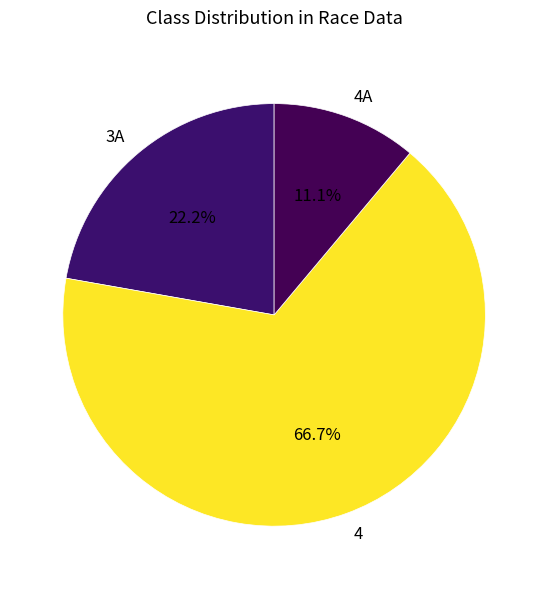

To the nearest percent, what is the average slice percentage?

33%